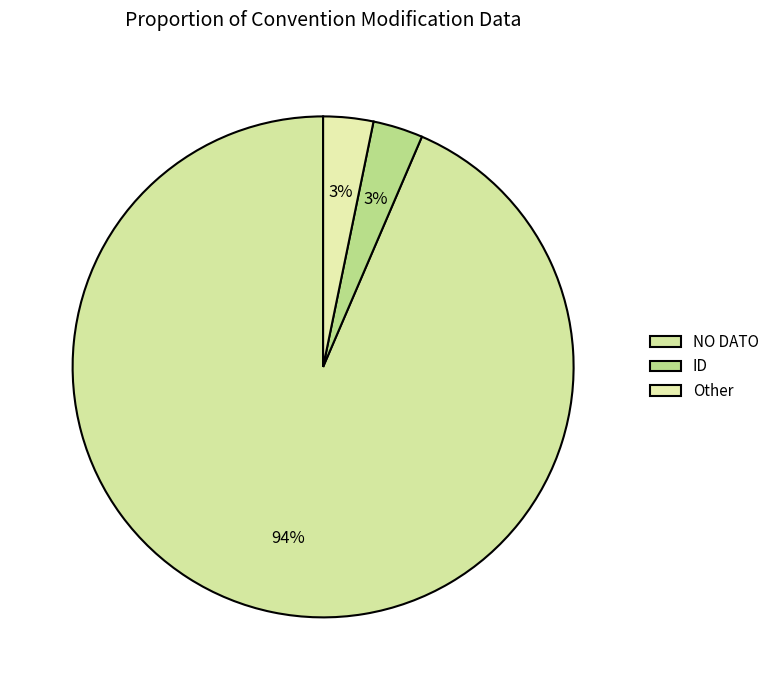

How many segments does this pie chart have?

3